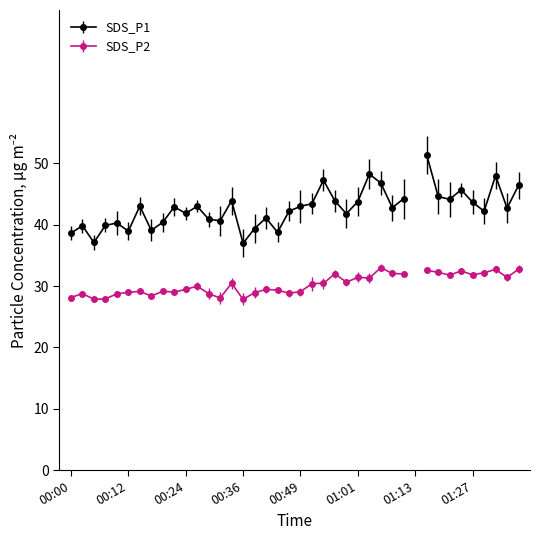

How many data points does each series have?

40